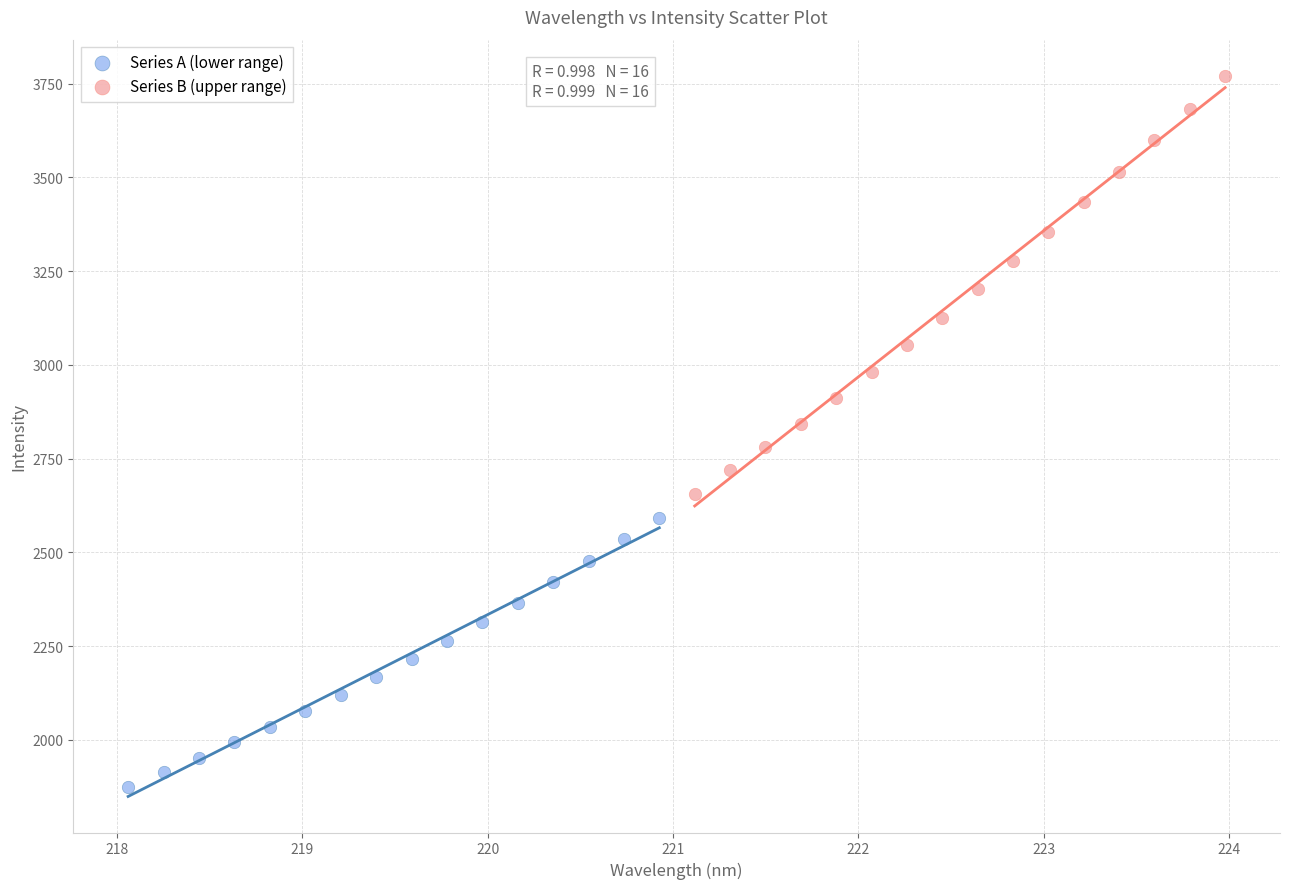

What are all the series names shown in the legend?

Series A (lower range), Series B (upper range)